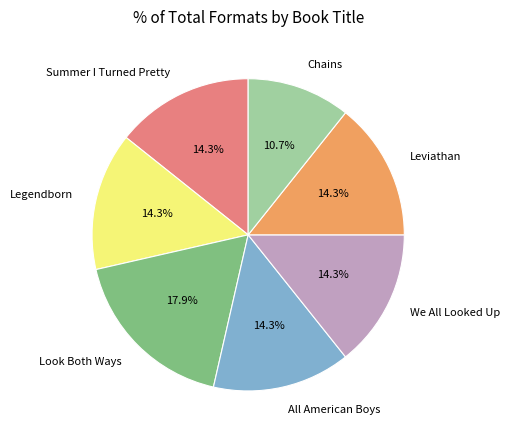

What percentage is NOT represented by Leviathan?

85.7%